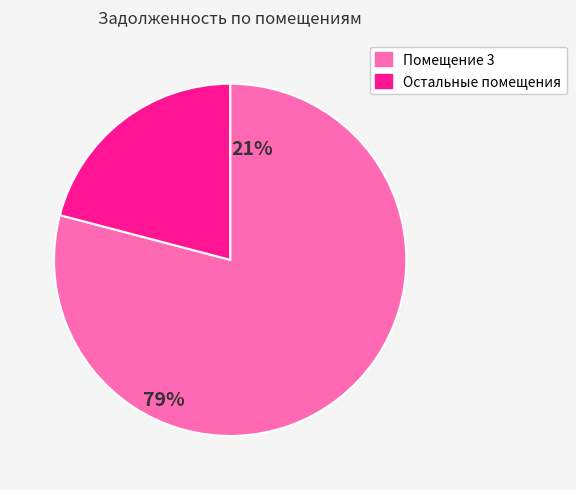

Is there any slice that represents more than half of the pie?

Yes